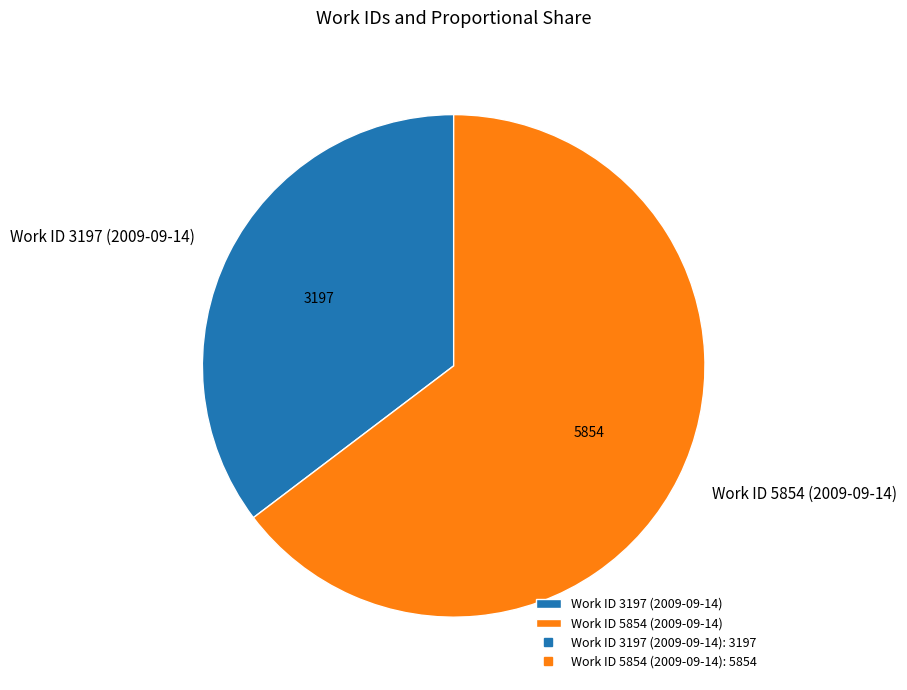

What is the smallest slice in the pie chart?

Work ID 3197 (2009-09-14)